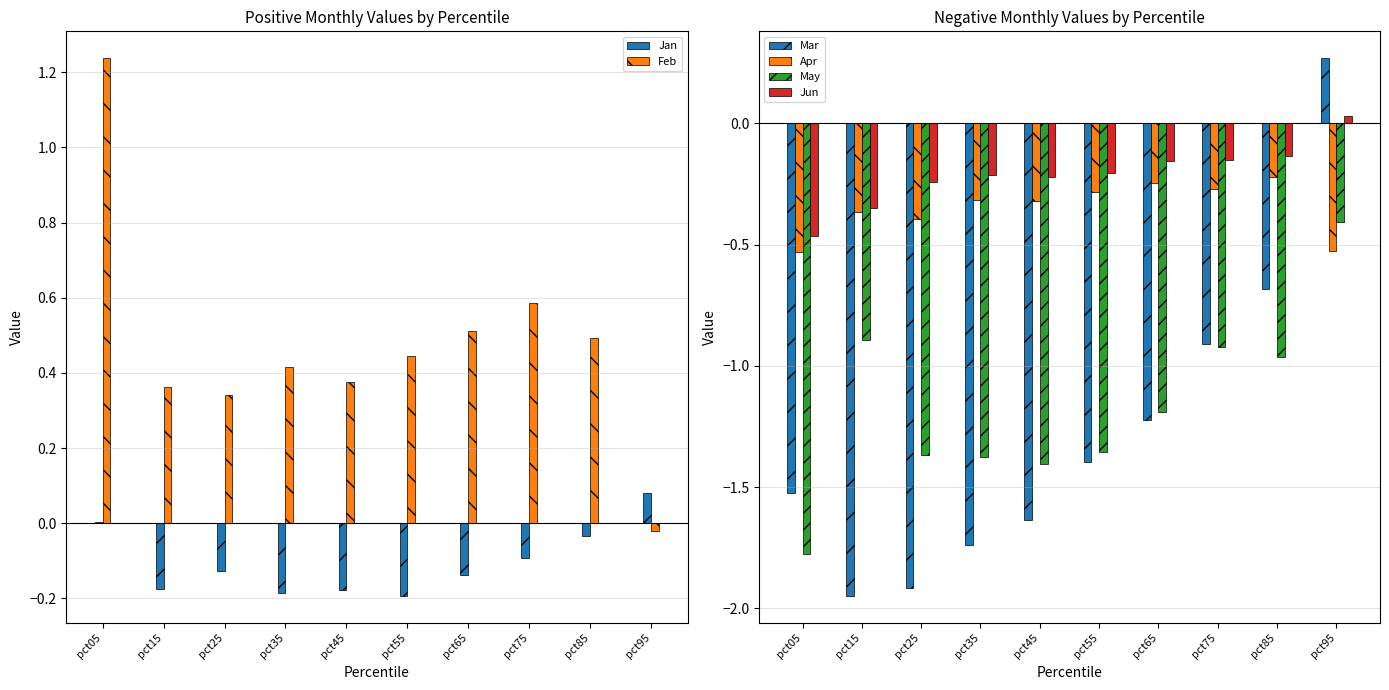

The value of May at pct25 is -1.4. True or false?

True